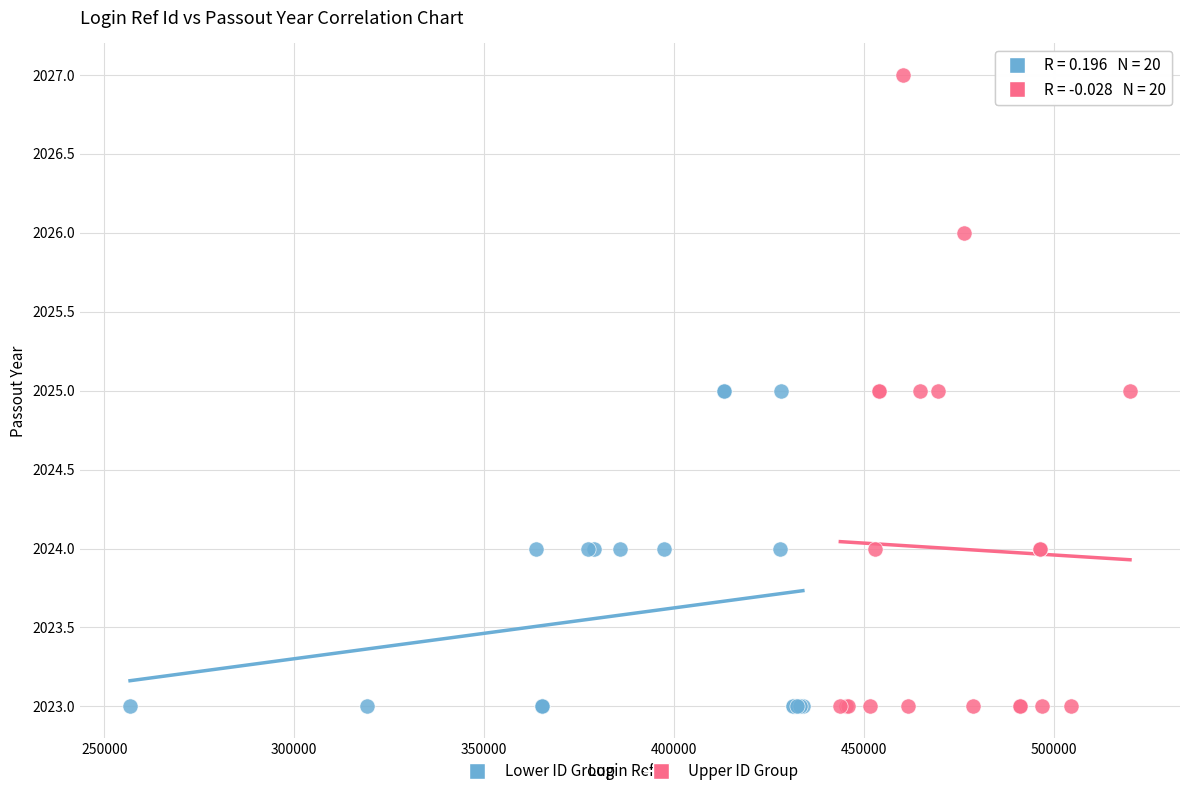

Which series has the widest spread of Y values?

Upper ID Group